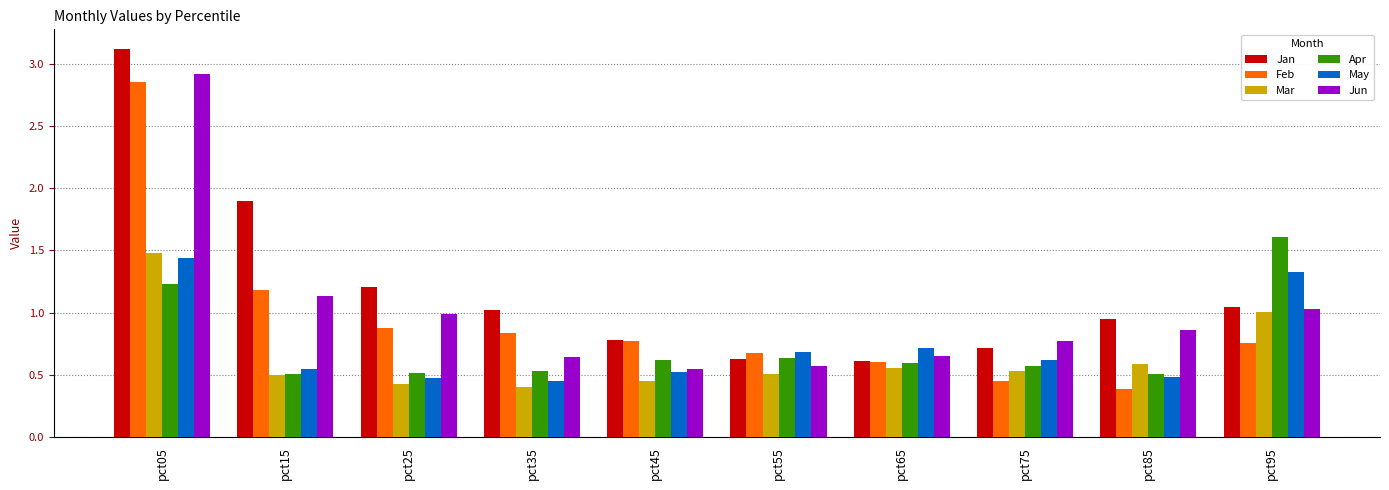

How many groups of bars are there?

10